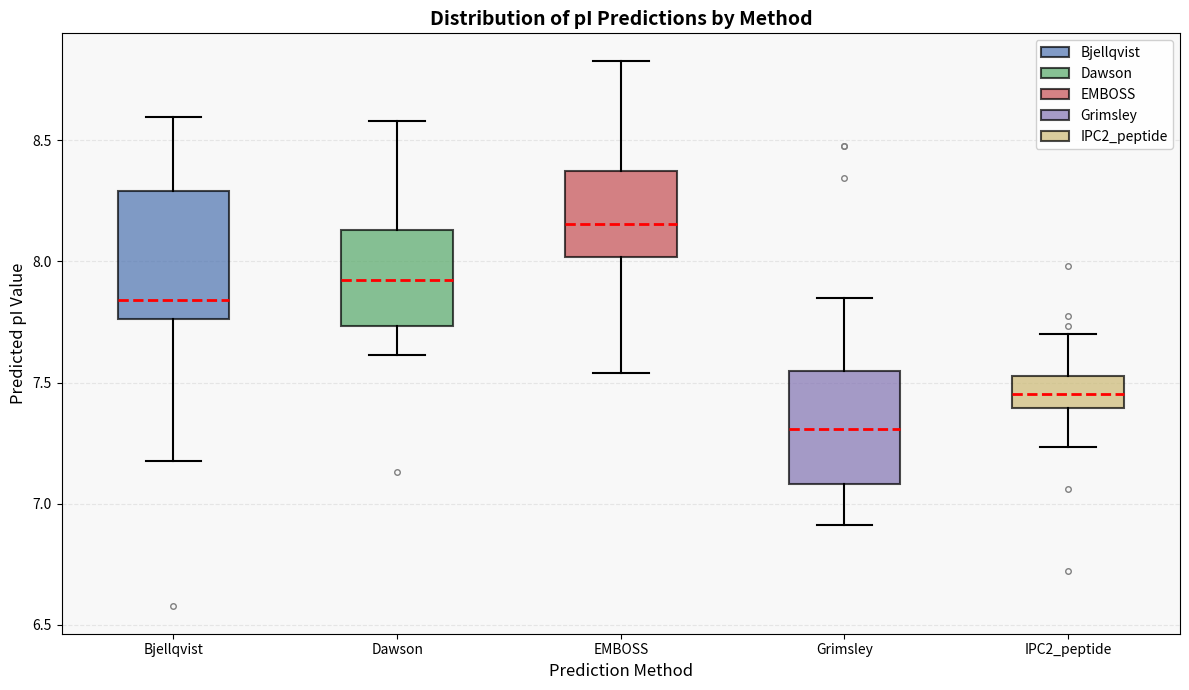

Where is the lower edge of the box for EMBOSS on the y-axis? The values are not printed on the chart, so give them approximately, as read against the axis.

8.00